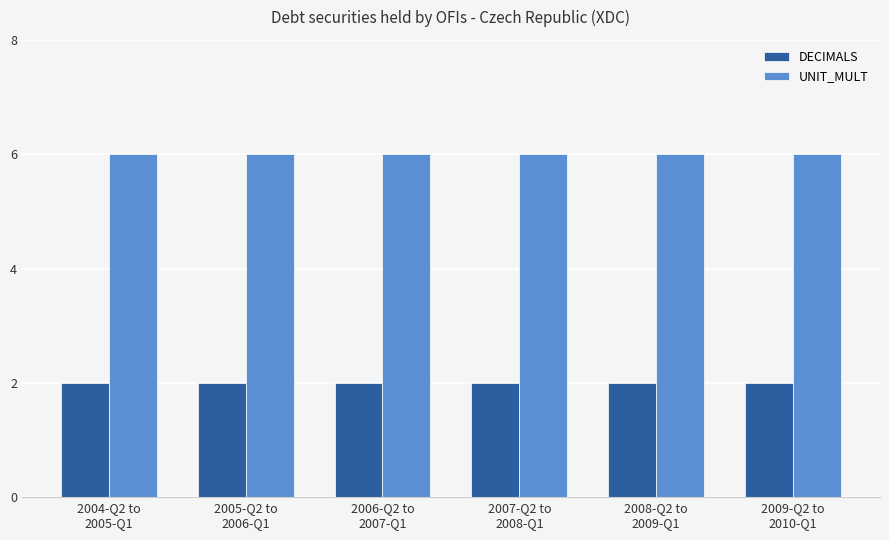

Which series has the largest total across all categories?

UNIT_MULT